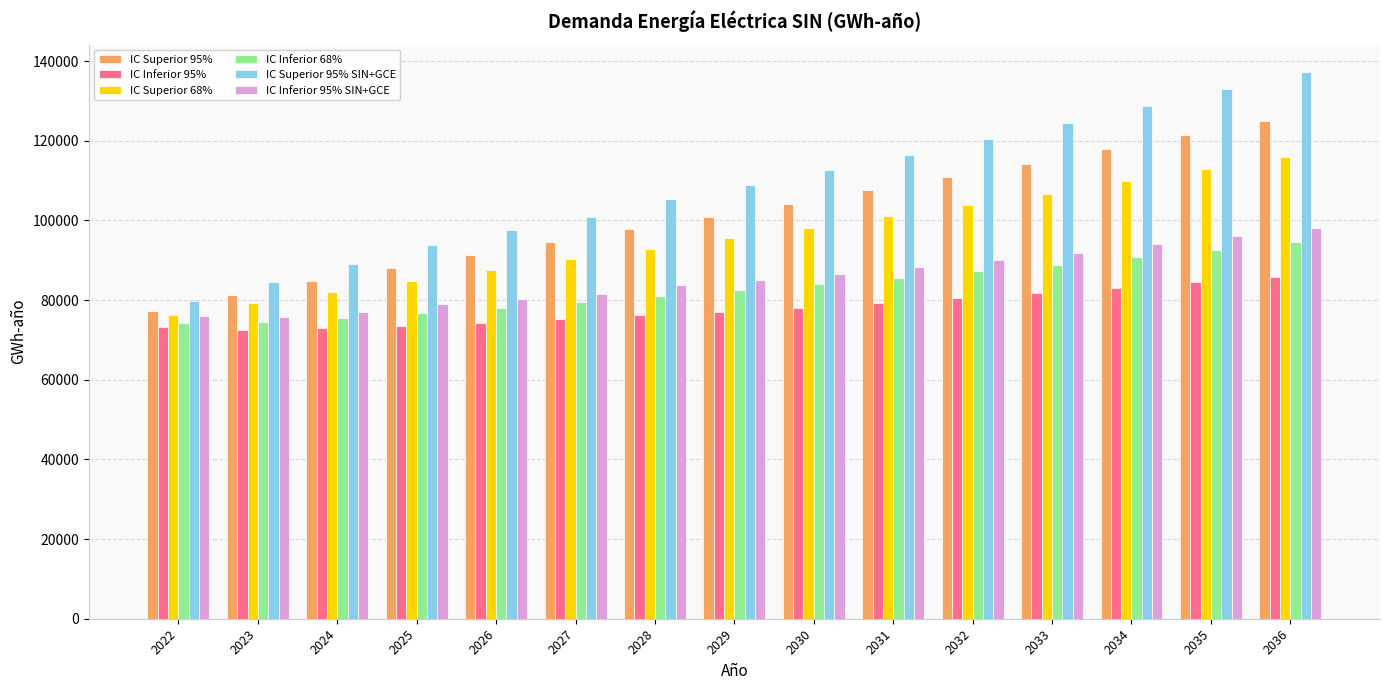

Are the bars horizontal?

No